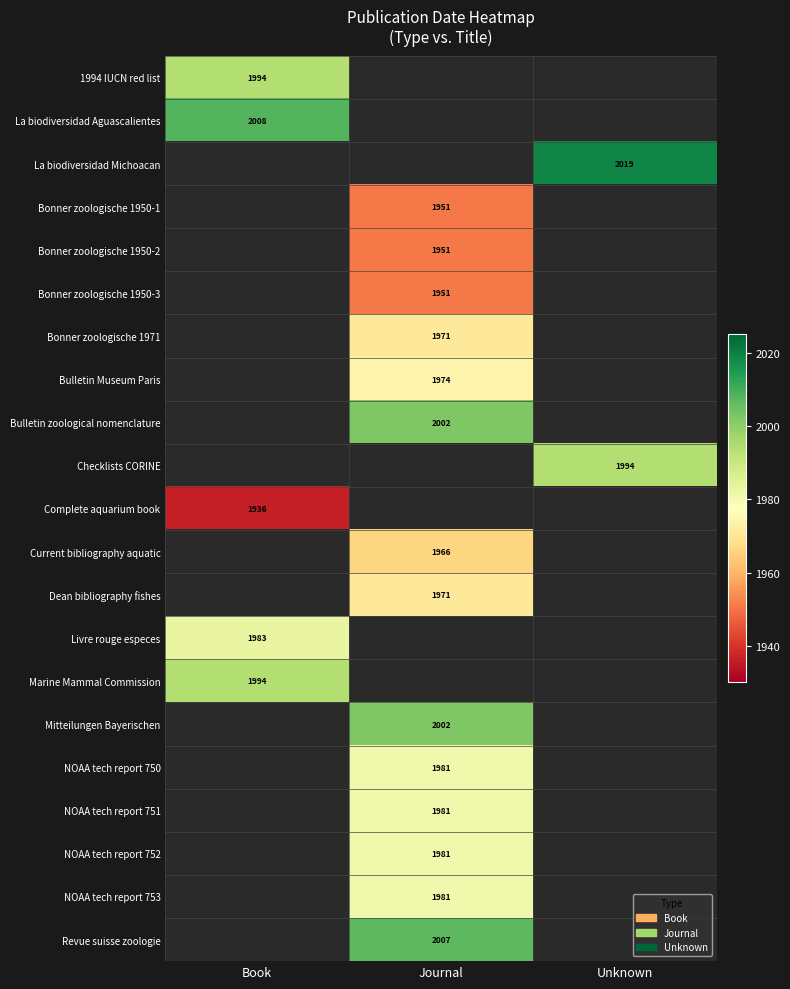

Is it true that Complete aquarium book equals 1936 at Book?

True